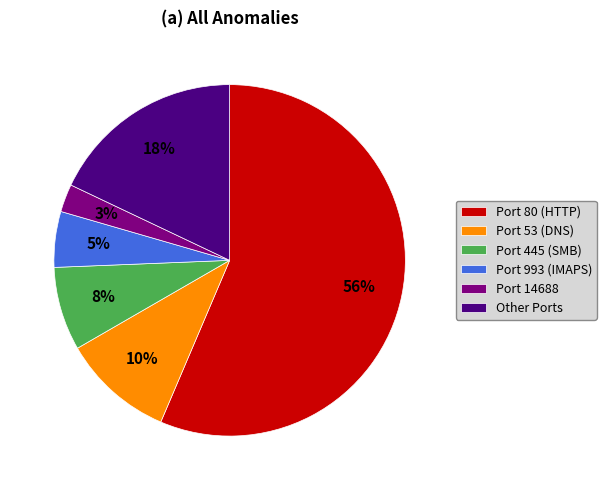

To the nearest percent, what is the average slice percentage?

17%